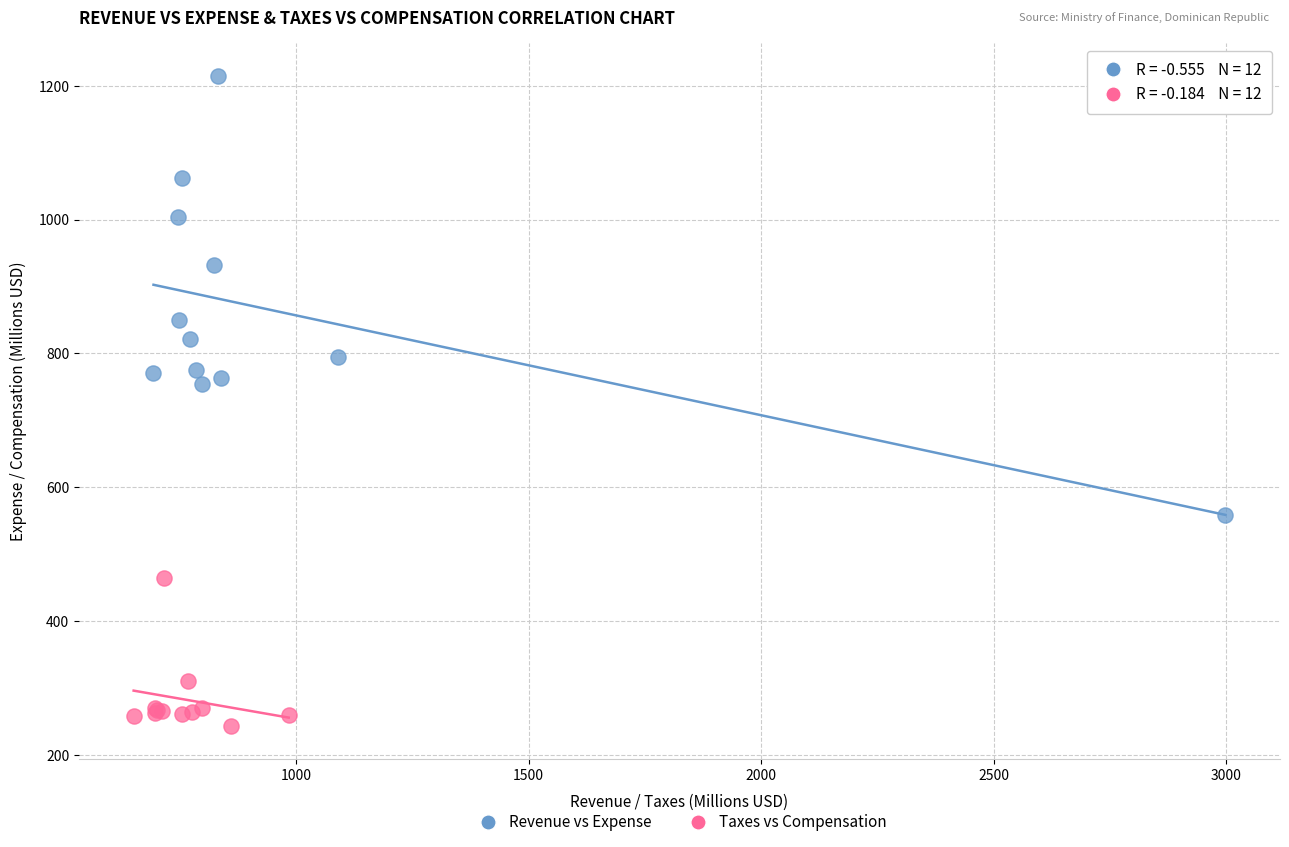

Which series contains the lowest Y value?

Taxes vs Compensation